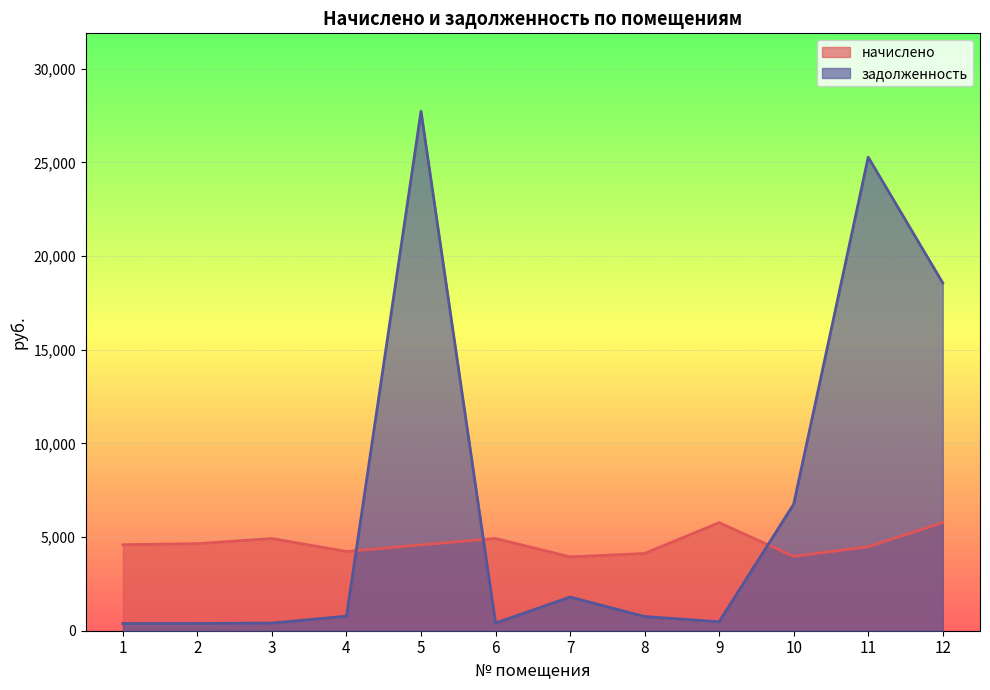

What is the minimum value for задолженность?

382.6